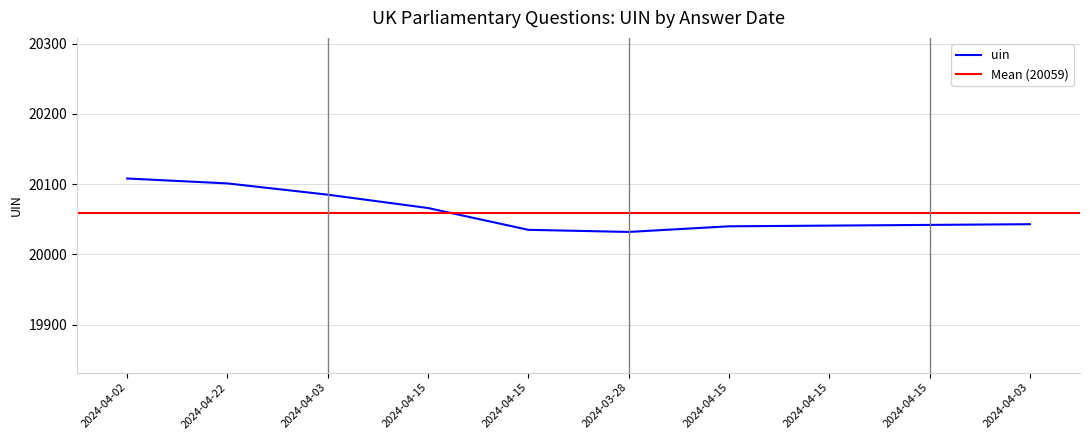

Between 2024-04-03 and 2024-04-22, which is larger?

2024-04-22